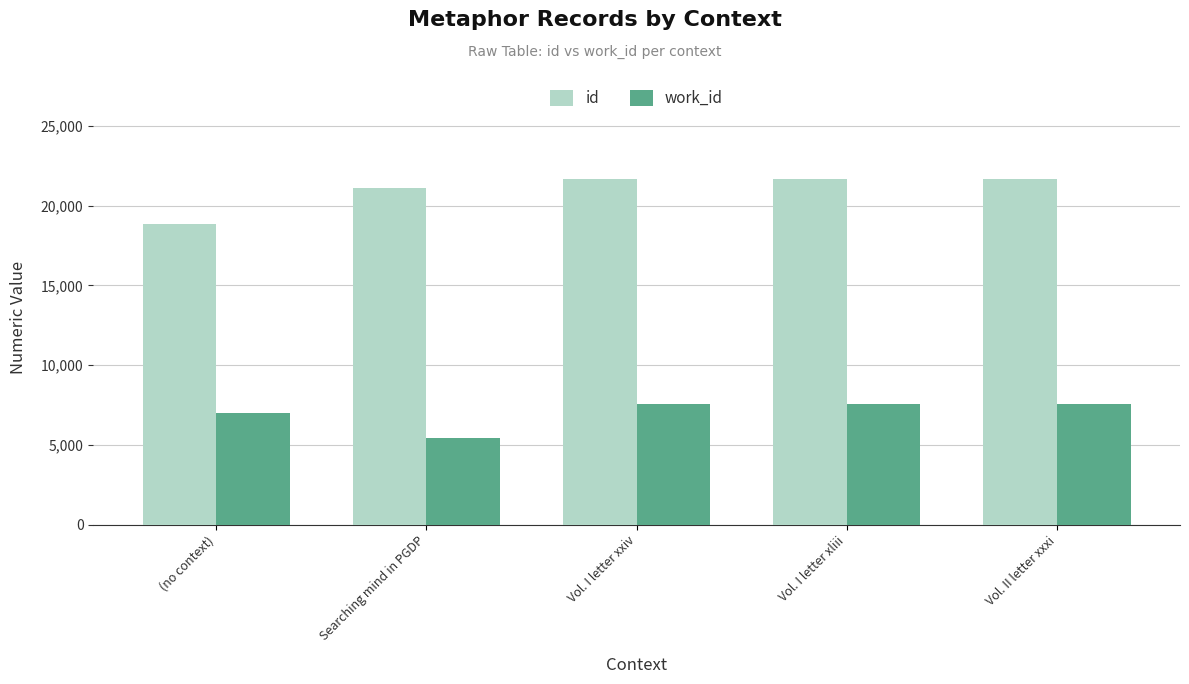

Which series has the largest total across all categories?

id